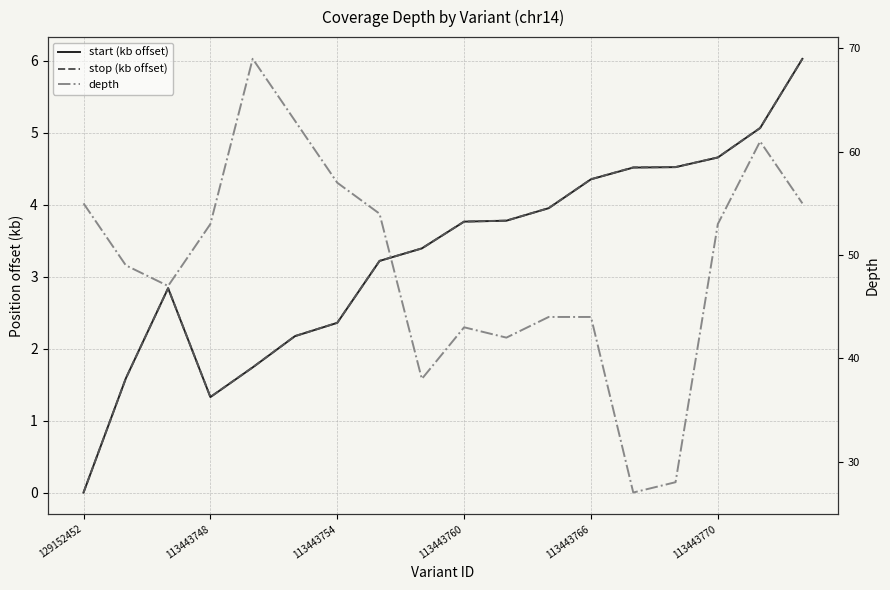

Which series has the widest spread of values?

depth